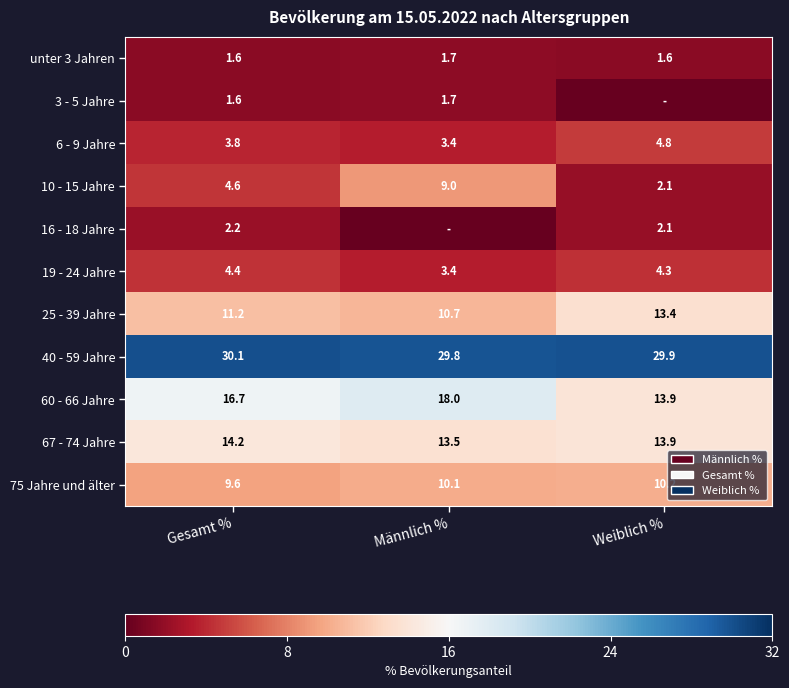

Is the value of unter 3 Jahren at Gesamt % greater than the value of 6 - 9 Jahre at Weiblich %?

No